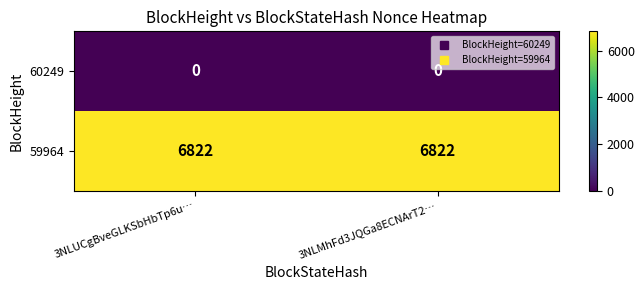

Reading left to right, what are all the values shown in this chart?

60249: 3NLUCgBveGLKSbHbTp6u…=0	3NLMhFd3JQGa8ECNArT2…=0
59964: 3NLUCgBveGLKSbHbTp6u…=6822	3NLMhFd3JQGa8ECNArT2…=6822